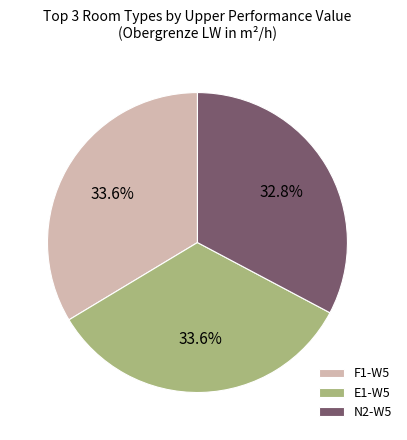

What percentage is NOT represented by E1-W5?

66.4%